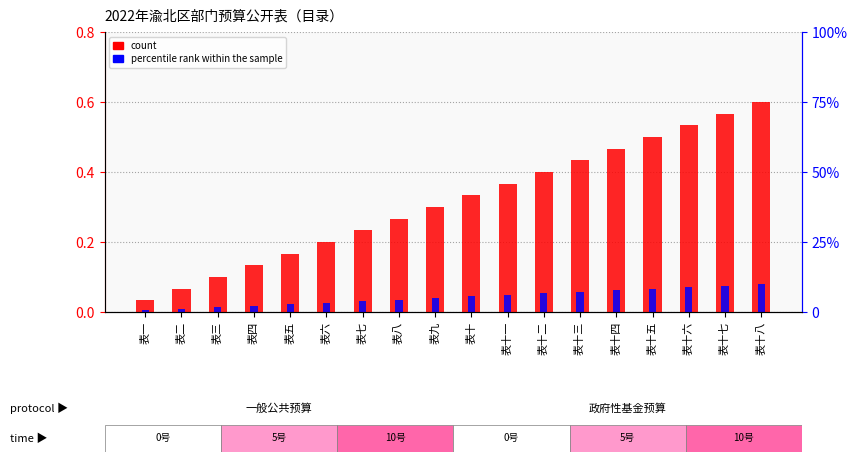

What is the difference between the highest and lowest values at 表十八?

0.5